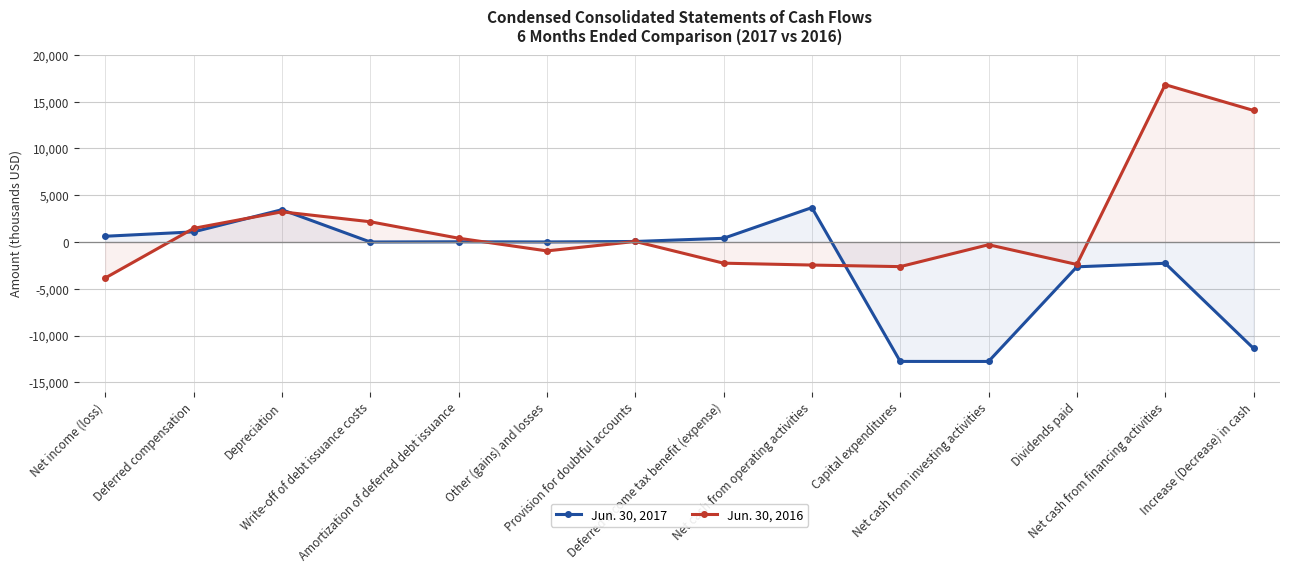

Is the value of Jun. 30, 2017 at Capital expenditures greater than the value of Jun. 30, 2016 at Capital expenditures?

No